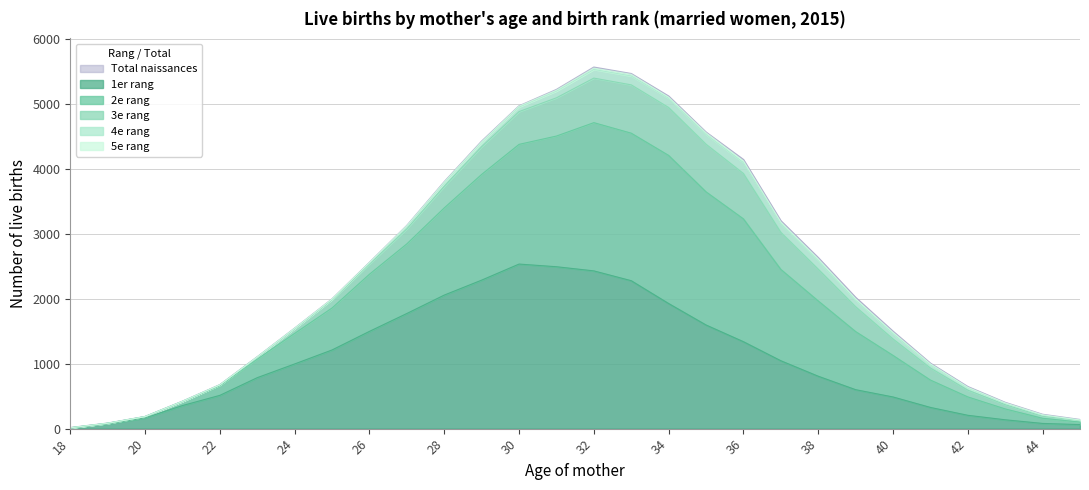

What is the value of the 1er point at the 21st from the left?

806